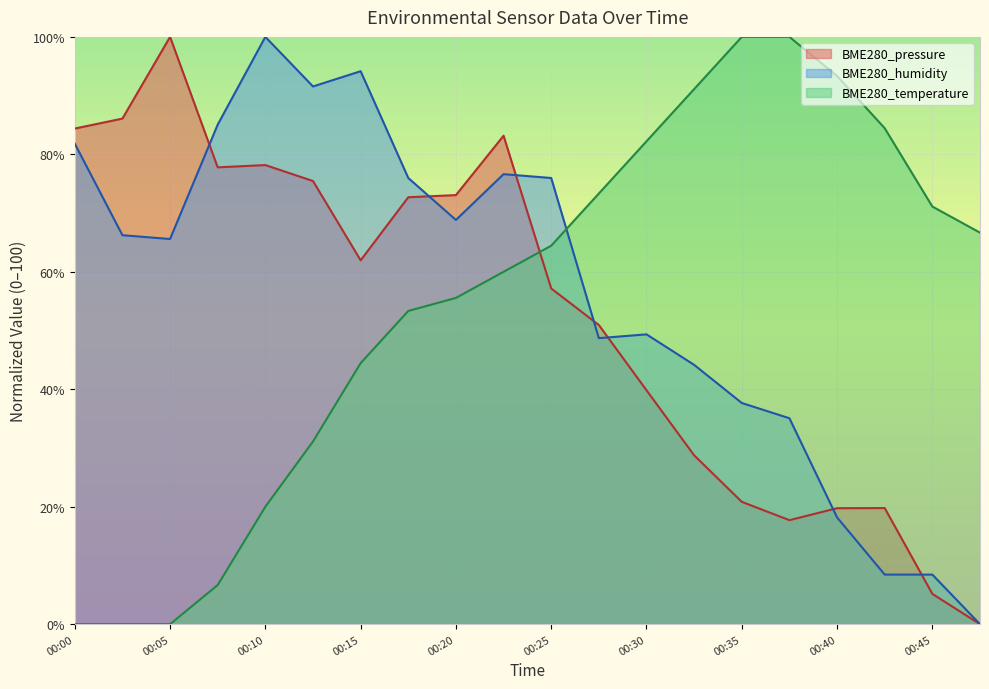

How many lines are shown in the chart?

3